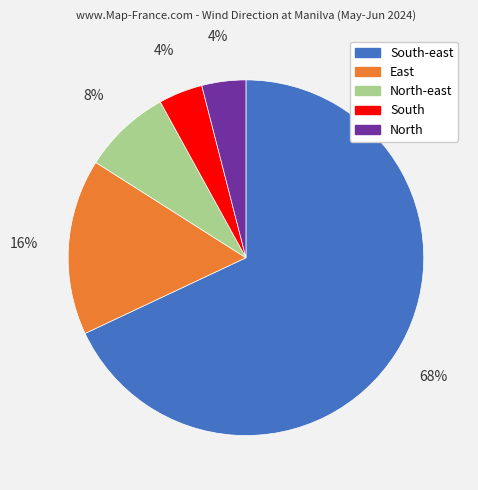

How many slices are in this pie chart?

5